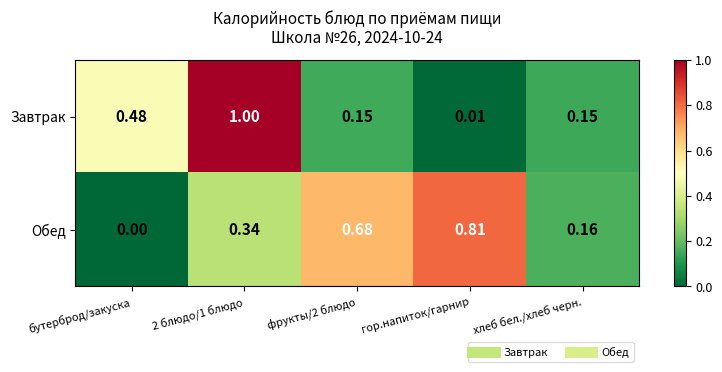

At which label is Завтрак closest to 0?

гор.напиток/гарнир